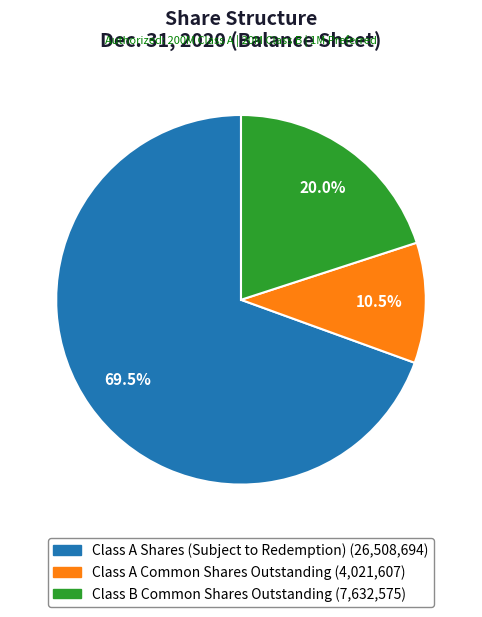

To the nearest percent, what is the average slice percentage?

33%